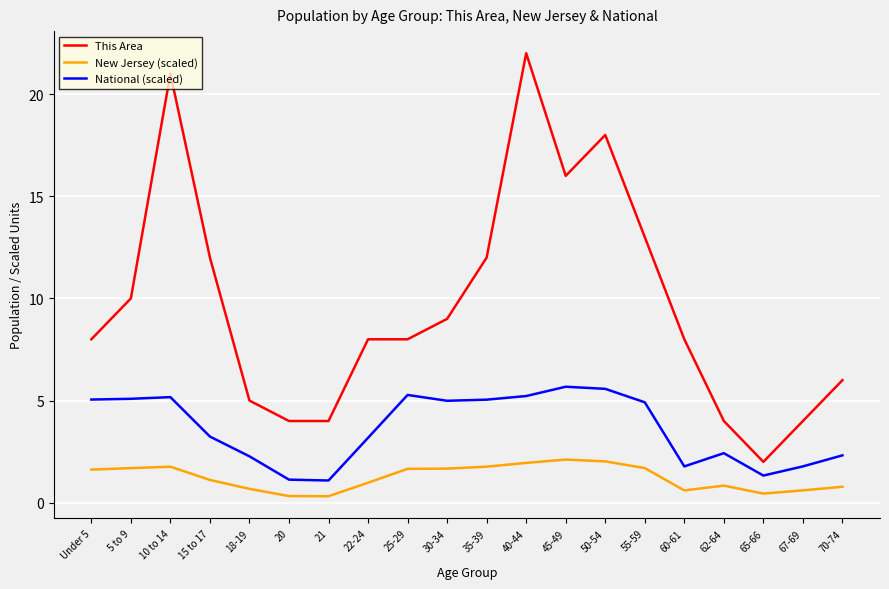

Rank the series by their average value, from highest to lowest.

This Area, National (scaled), New Jersey (scaled)